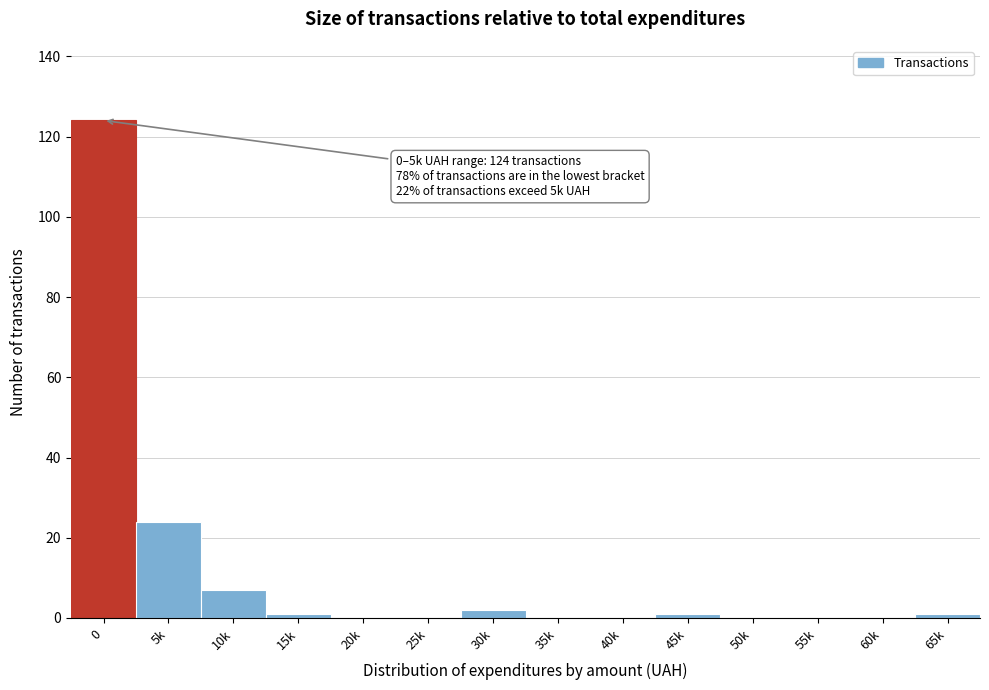

Reading right to left, transcribe all the data shown in this chart.

65k=1	60k=0	55k=0	50k=0	45k=1	40k=0	35k=0	30k=2	25k=0	20k=0	15k=1	10k=7	5k=24	0=124